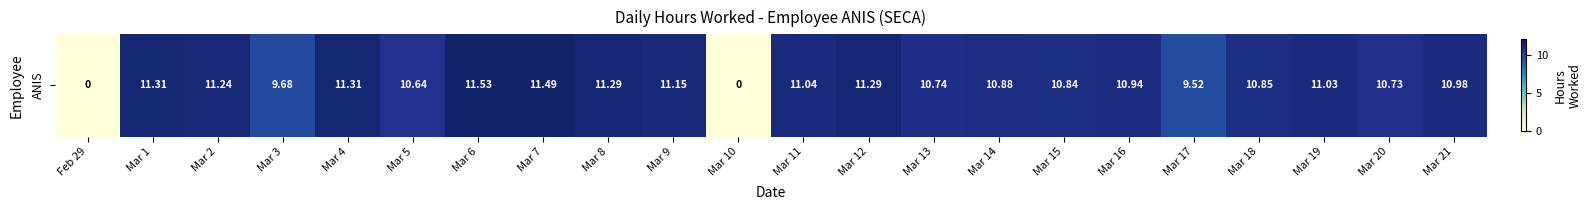

The chart shows a value of 11.0 at Mar 21. True or false?

True